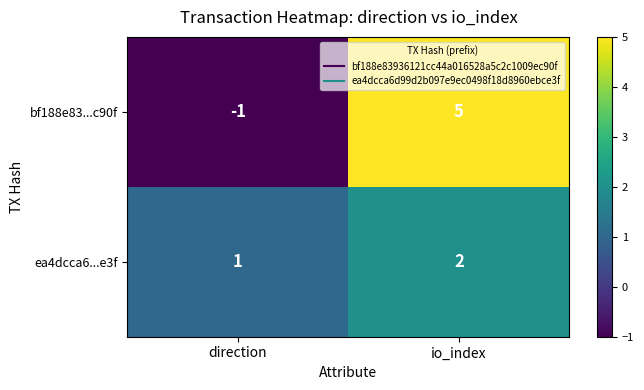

Reading left to right, extract all data points from this chart.

bf188e83...c90f: -1	5
ea4dcca6...e3f: 1	2